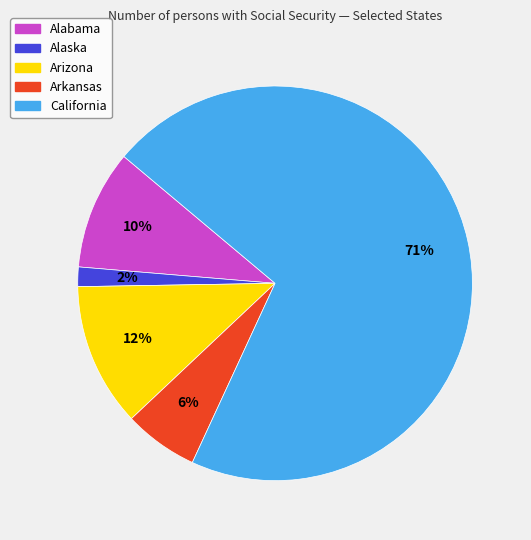

To the nearest percent, what is the average slice percentage?

20%